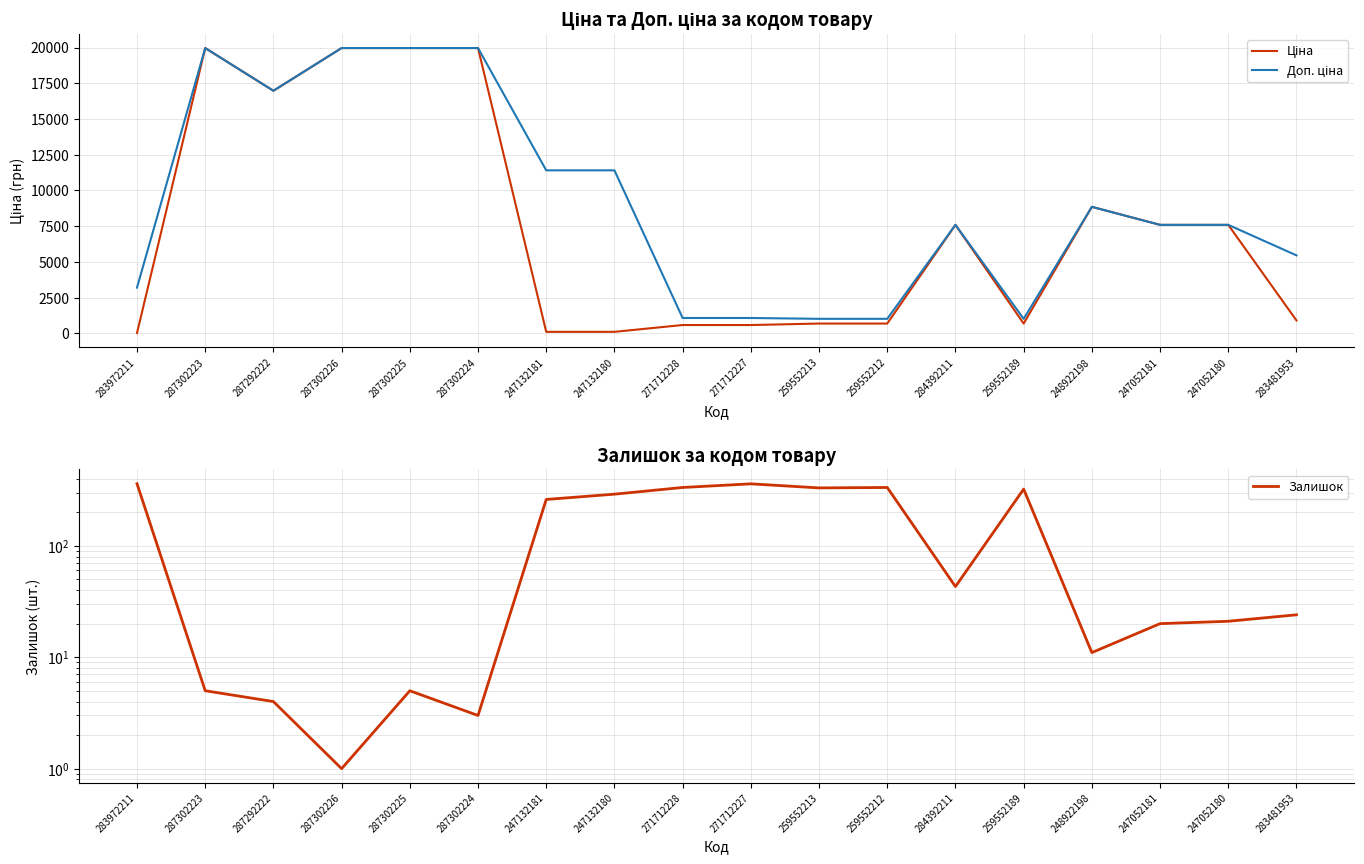

Reading left to right, list all the values displayed in this chart.

Ціна: 32.0	19964.2	16976.3	19964.2	19964.2	19964.2	114.1	114.1	589.9	589.9	693.7	693.7	7596.5	693.7	8856.7	7596.5	7596.5	910.4
Доп. ціна: 3205.0	19964.2	16976.3	19964.2	19964.2	19964.2	11410.0	11410.0	1081.7	1081.7	1024.6	1024.6	7596.5	1024.6	8856.7	7596.5	7596.5	5462.3
Залишок: 360.0	5.0	4.0	1.0	5.0	3.0	260.0	290.0	333.0	359.0	330.0	333.0	43.0	322.0	11.0	20.0	21.0	24.0